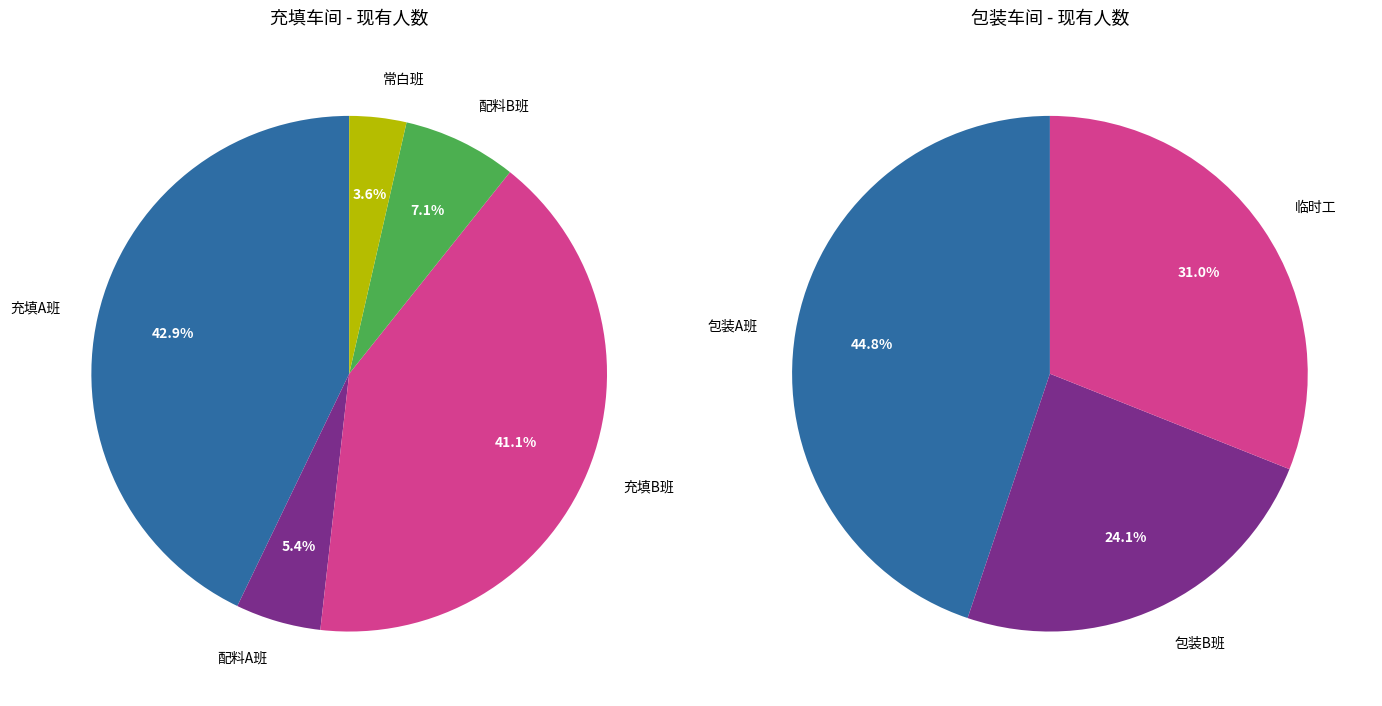

Is there a majority slice in this chart?

No